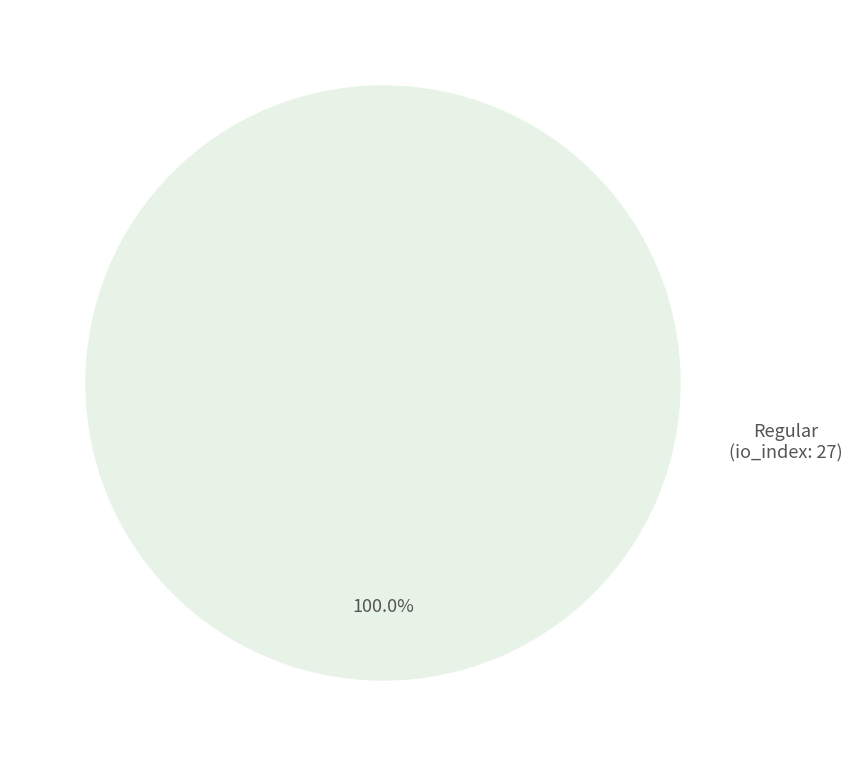

Which category has the smallest portion of the pie?

tx_type: Ticket (io_index=0)